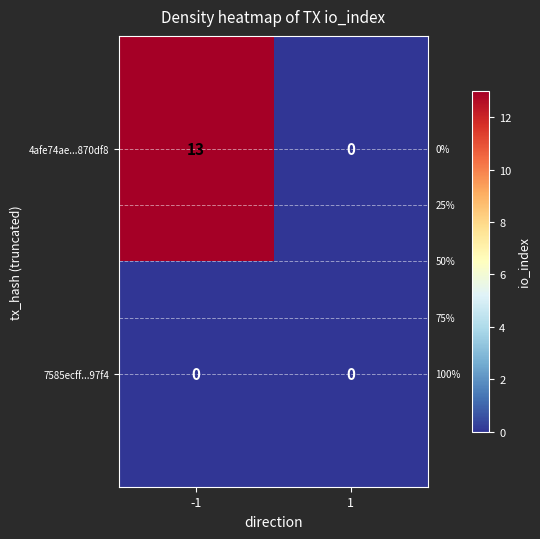

Rank the series by their maximum value, from highest to lowest.

4afe74ae...870df8, 7585ecff...97f4